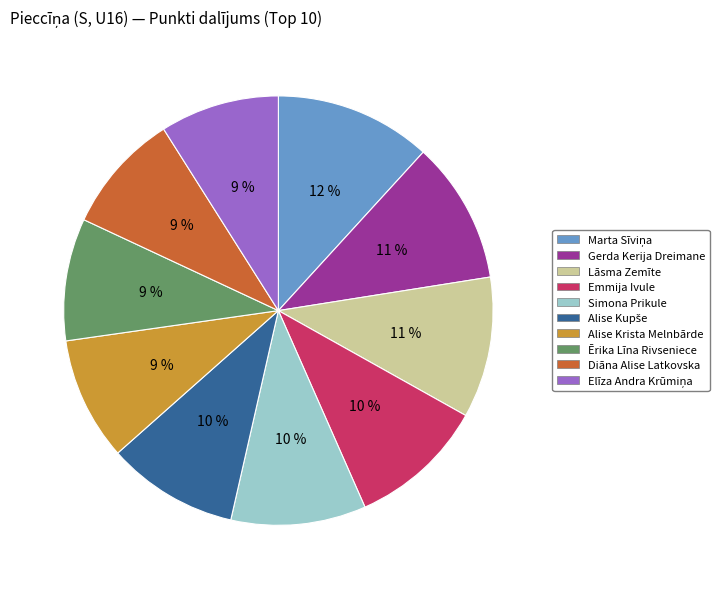

To the nearest percent, what portion does Diāna Alise Latkovska represent?

9%